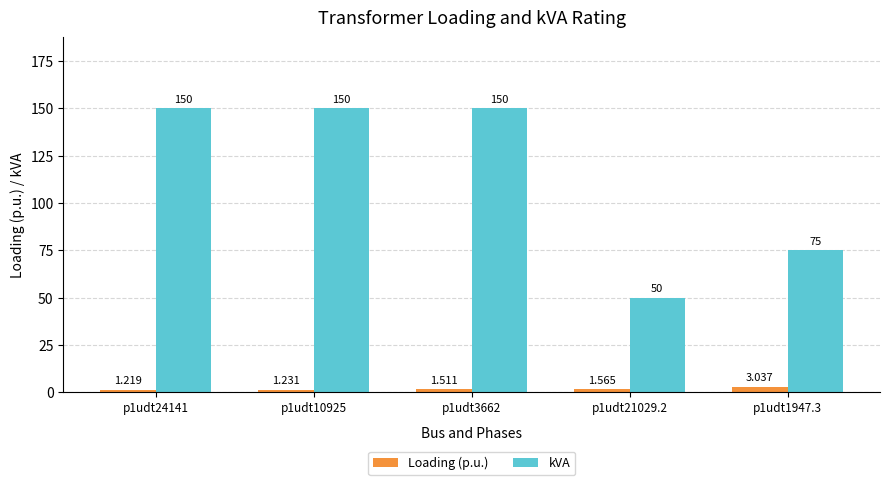

Rank the series at p1udt10925 from highest to lowest value.

kVA, Loading (p.u.)